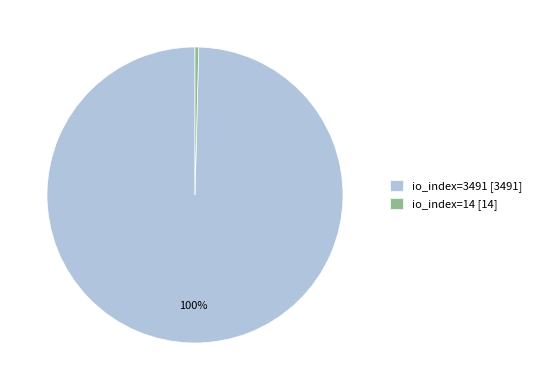

Count the number of slices in the pie.

2